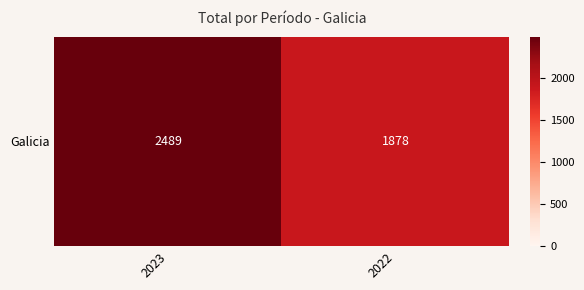

What is the difference between the maximum and minimum values?

611